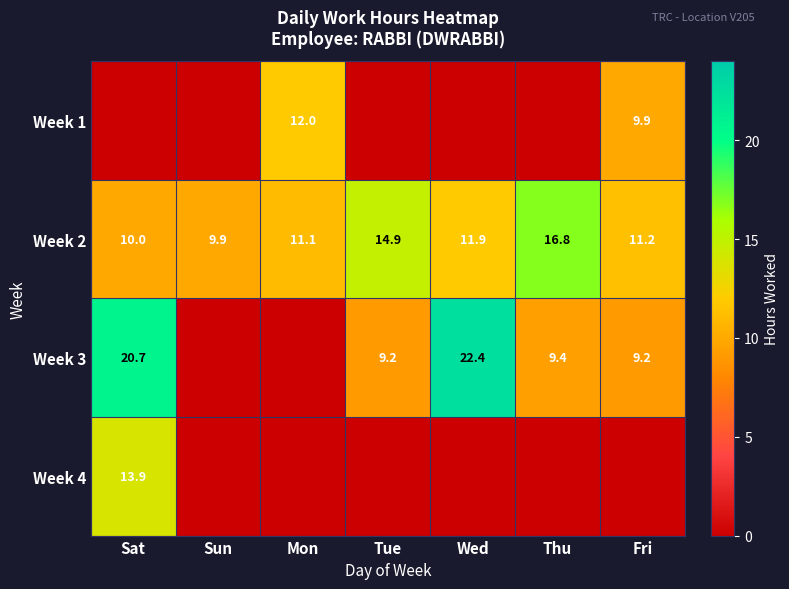

What is the difference between the Week 2 values at Mon and Tue?

3.8